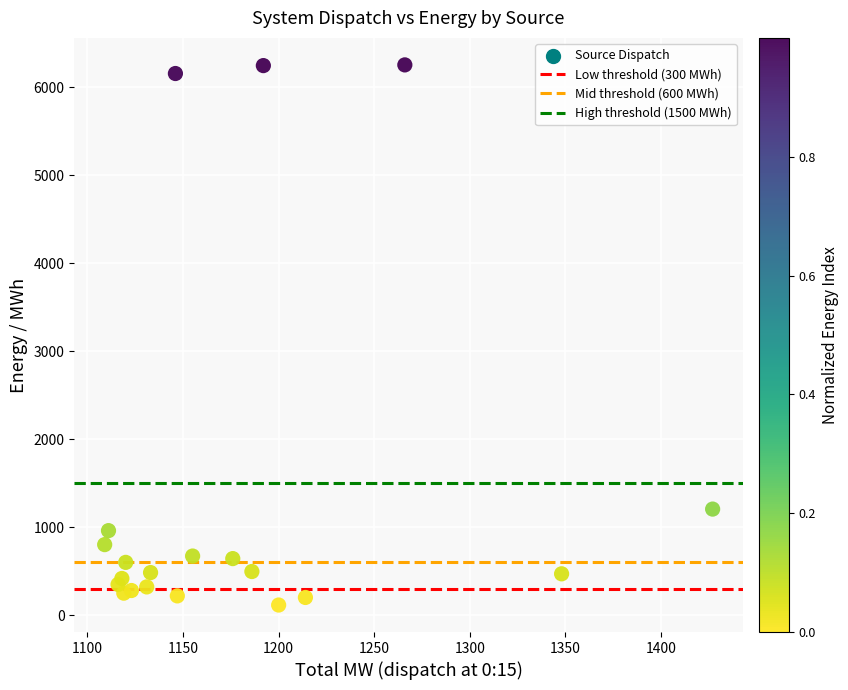

What Y value in the scatter plot is closest to 3186?

1206